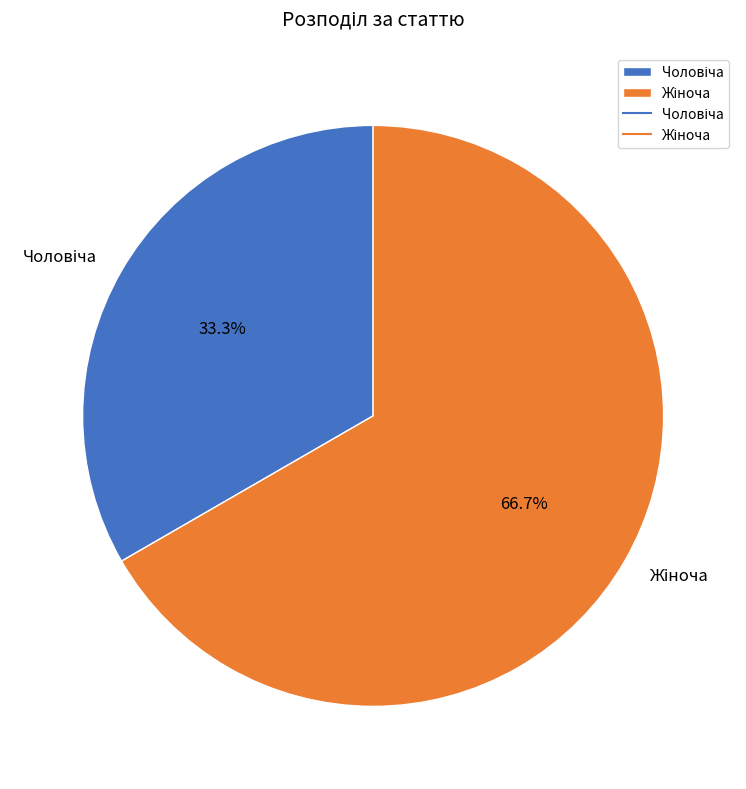

Does any single category account for the majority?

Yes